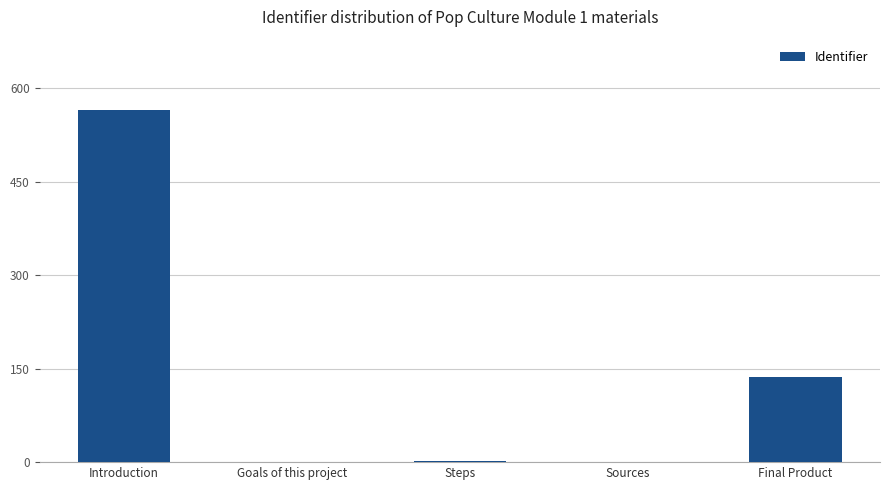

True or false: the data shows 137 at Final Product.

True